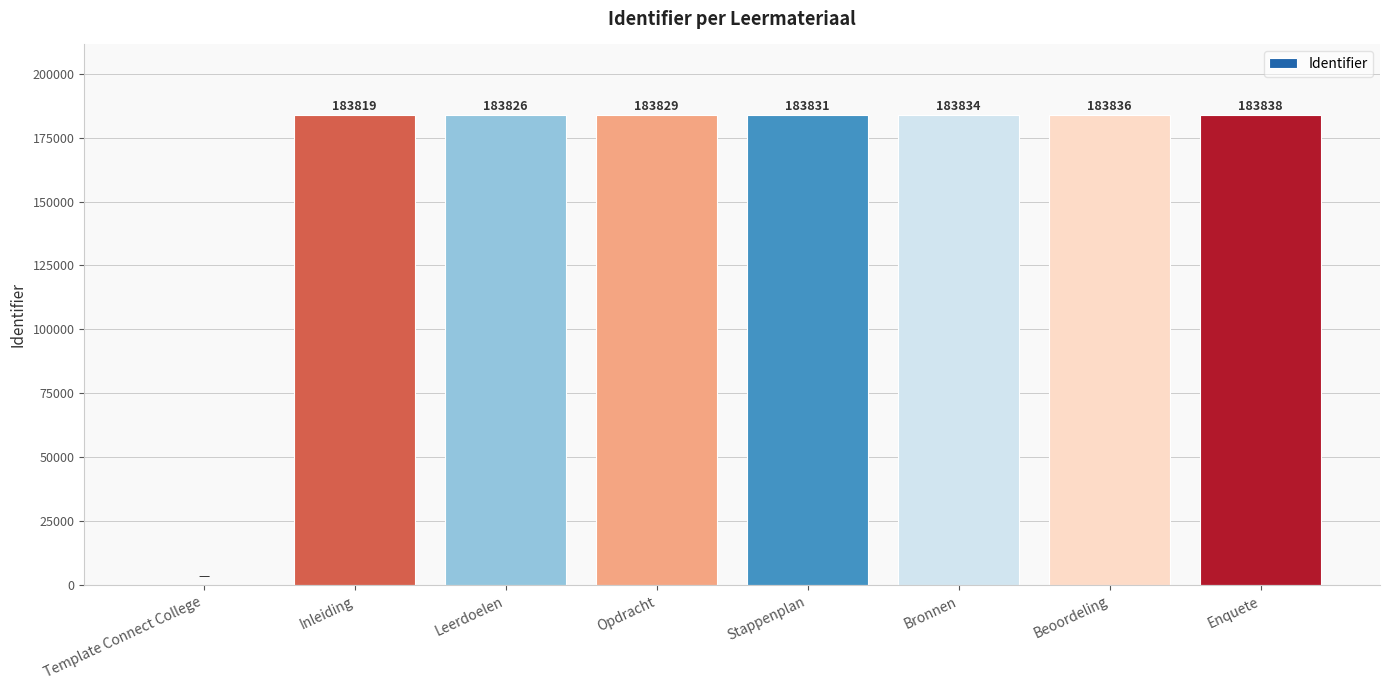

What is the ratio of the value at Bronnen to the value at Enquete?

1.0